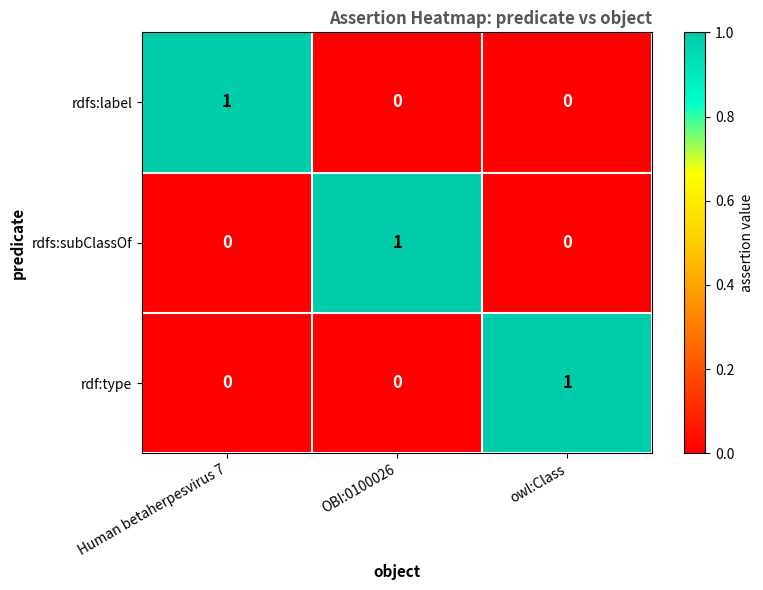

What is the total value across all series at OBI:0100026?

1